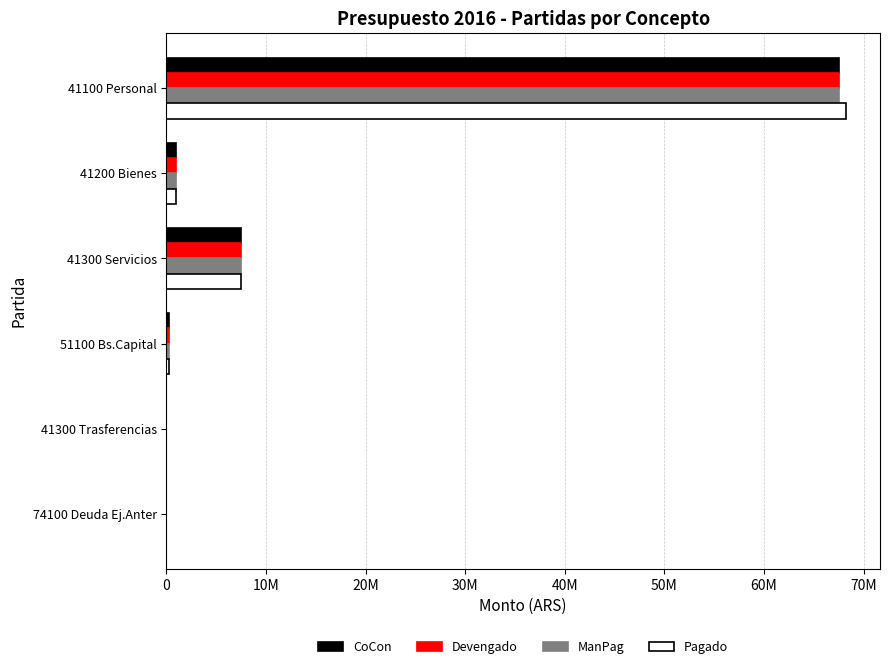

Rank the series by their maximum value, from highest to lowest.

Pagado, CoCon, Devengado, ManPag